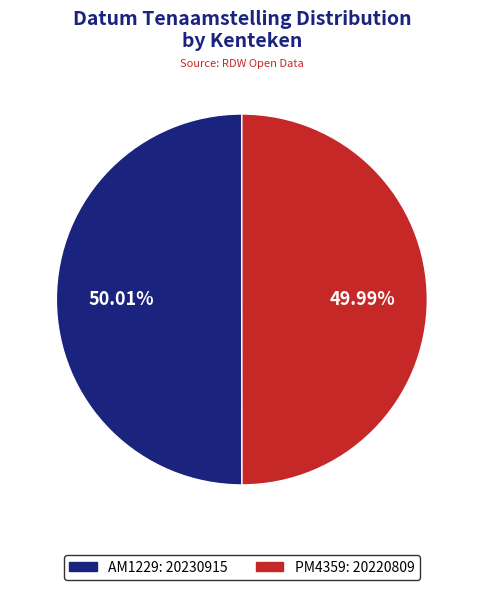

To the nearest percent, what percentage of the pie is PM4359?

50%